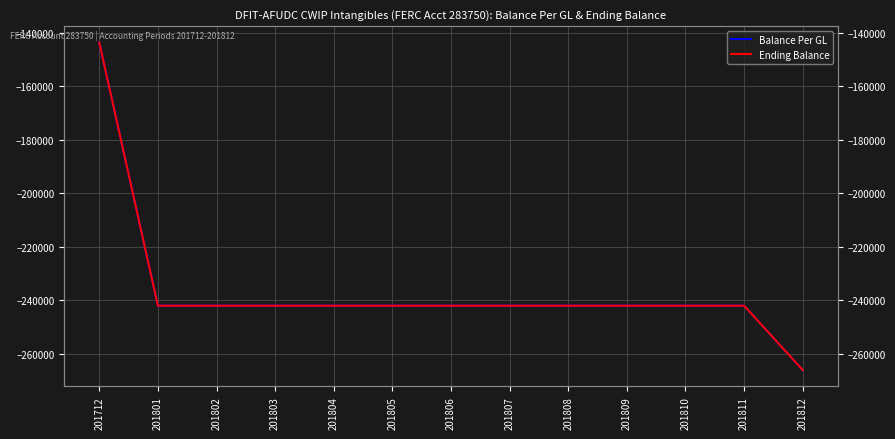

True or false: Balance Per GL has more than 0 points higher than both neighbors.

False